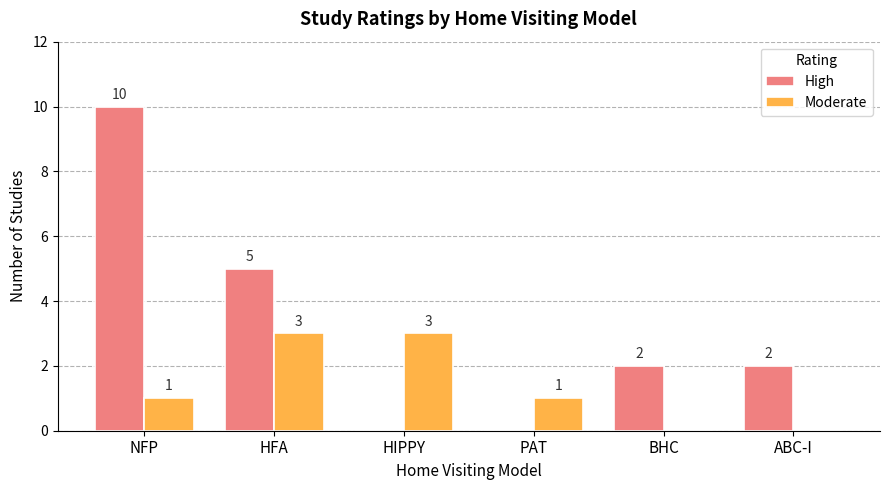

Reading left to right, what are all the values shown in this chart?

High: NFP=10	HFA=5	HIPPY=0	PAT=0	BHC=2	ABC-I=2
Moderate: NFP=1	HFA=3	HIPPY=3	PAT=1	BHC=0	ABC-I=0